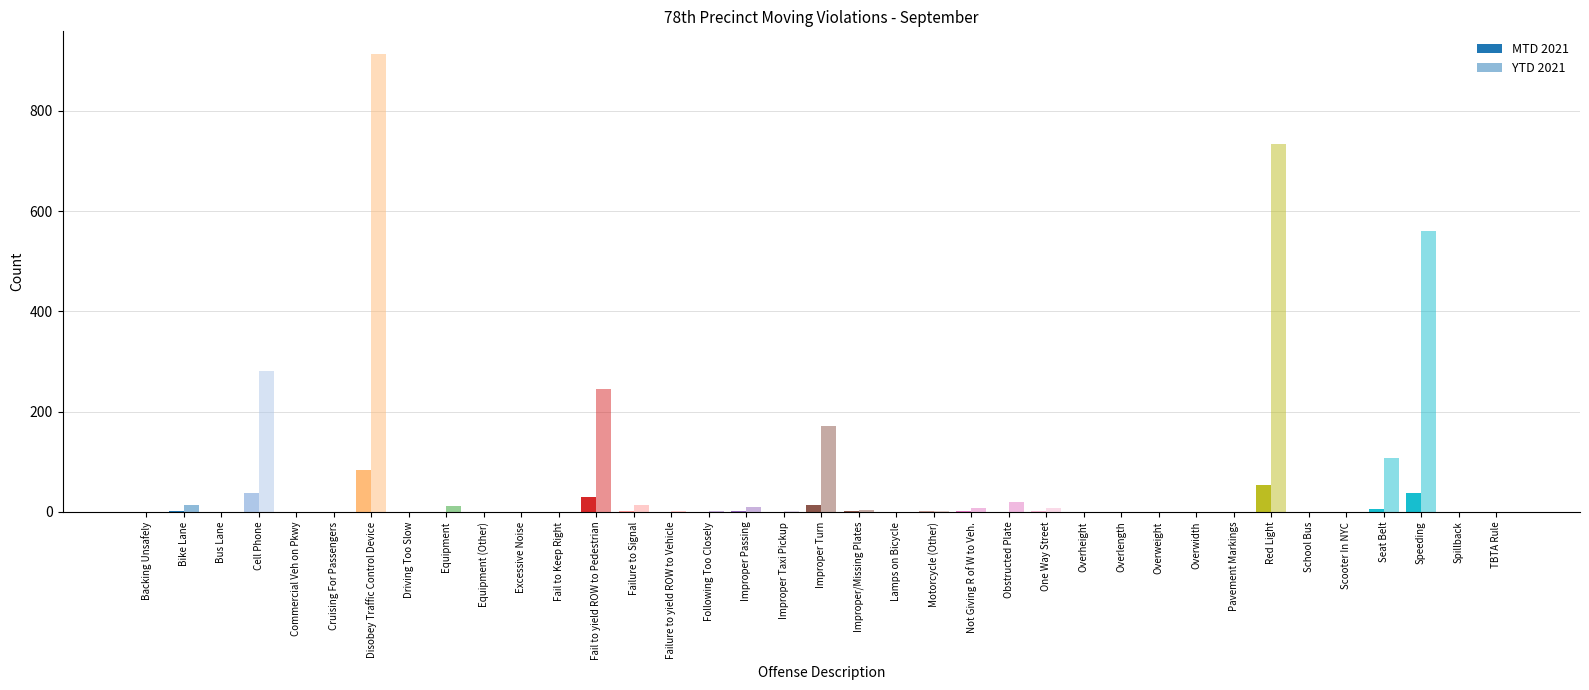

Is the value of YTD 2021 at Motorcycle (Other) greater than the value of MTD 2021 at Motorcycle (Other)?

Yes